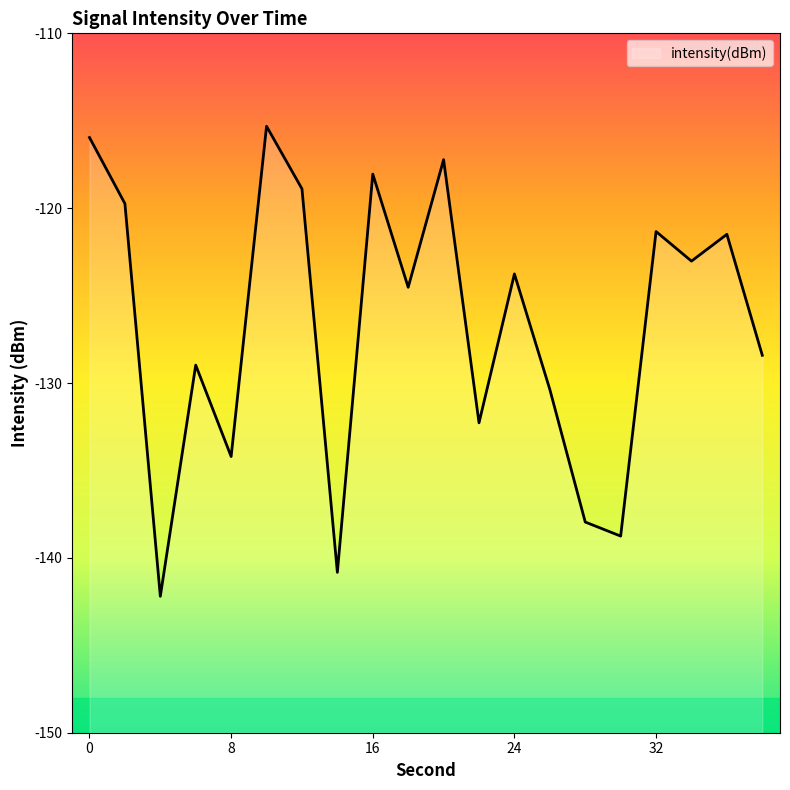

Where is the first local maximum?

6